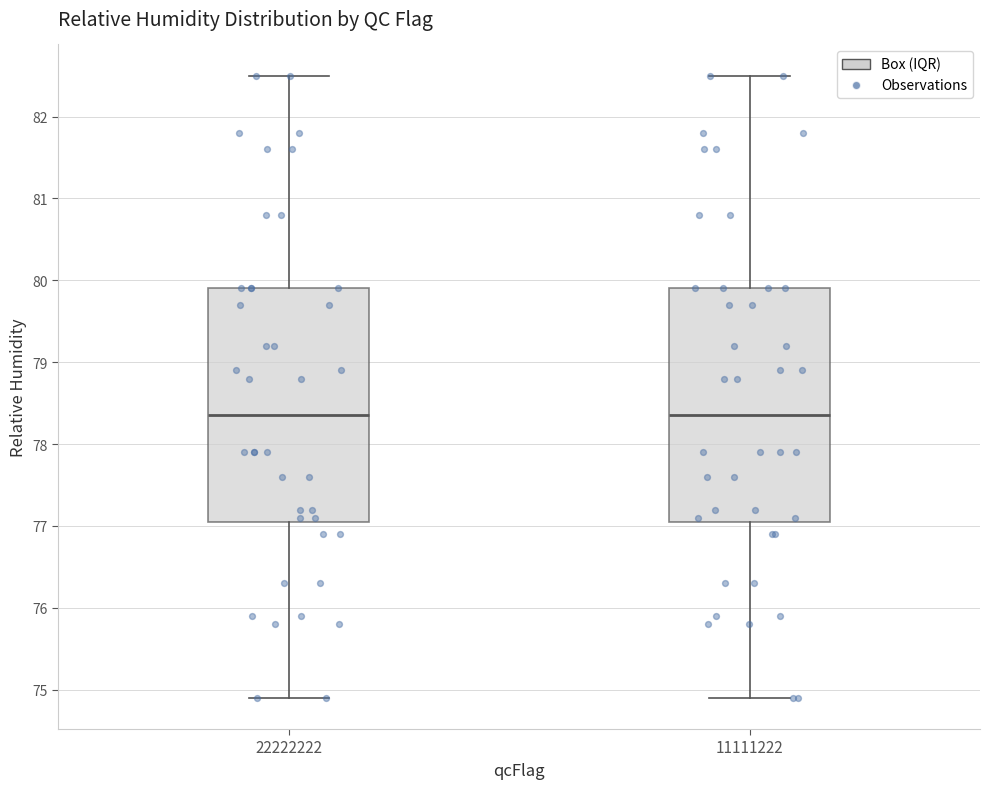

Reading left to right, read every box against the y-axis: the position of its median line, the range the box covers, and the ends of its whiskers. The values are not printed on the chart, so give them approximately, as read against the axis.

22222222: median 78.4, box 77.1 to 79.9, whiskers 74.9 to 82.5
11111222: median 78.4, box 77.1 to 79.9, whiskers 74.9 to 82.5